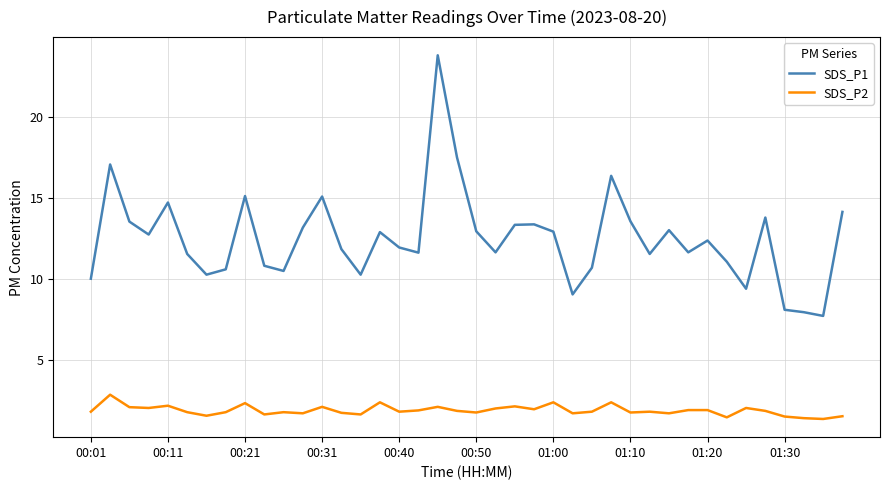

Rank the series by their average value, from highest to lowest.

SDS_P1, SDS_P2